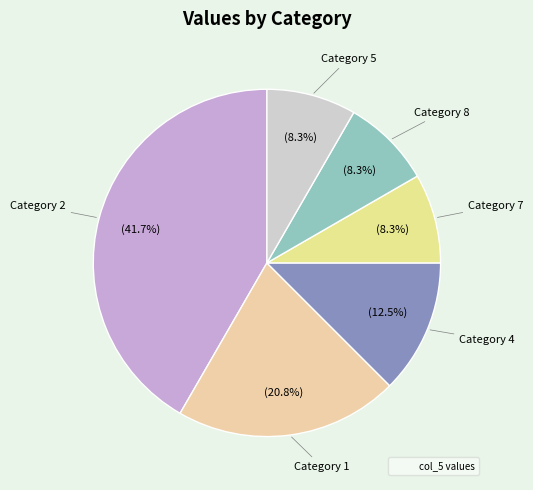

Does any single category account for the majority?

No